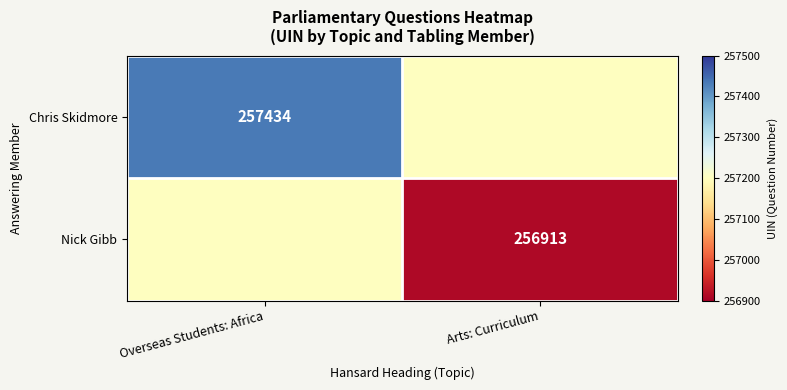

Count the number of data series in this chart.

2